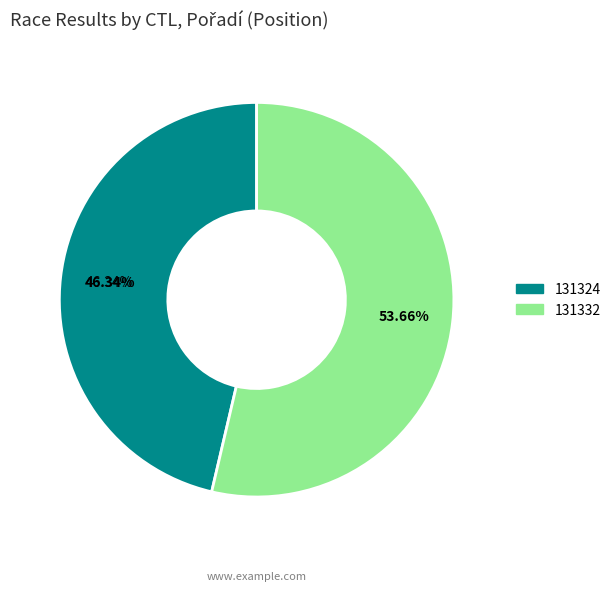

How many slices are in this pie chart?

2